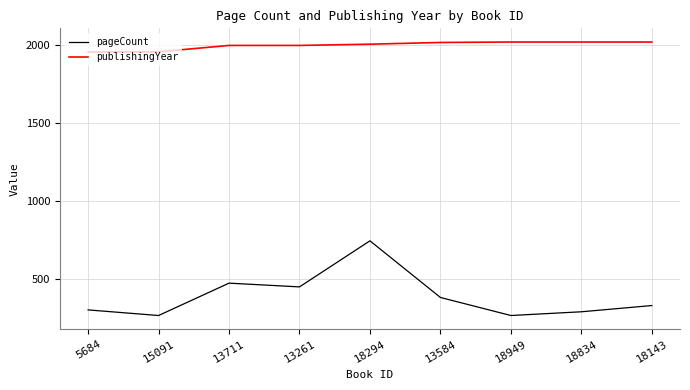

What position from the left is 5684?

1